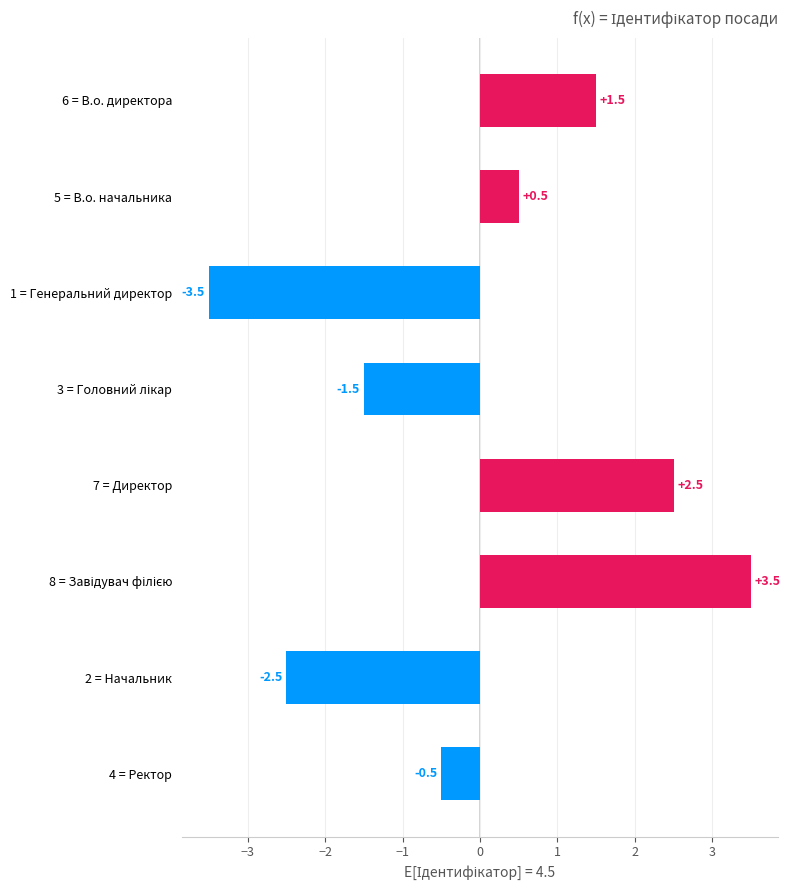

The value at 4 = Ректор is -0.5. True or false?

True